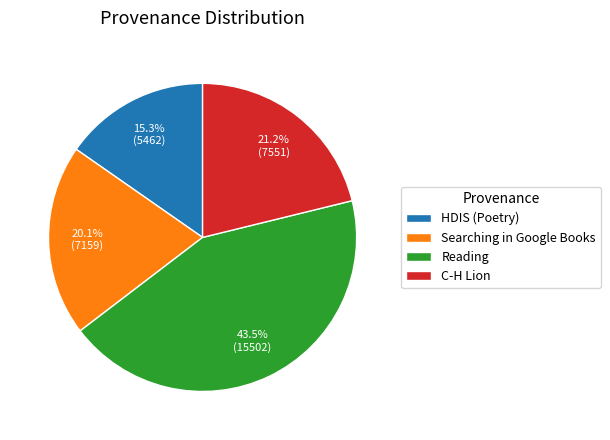

Count the number of slices in the pie.

4